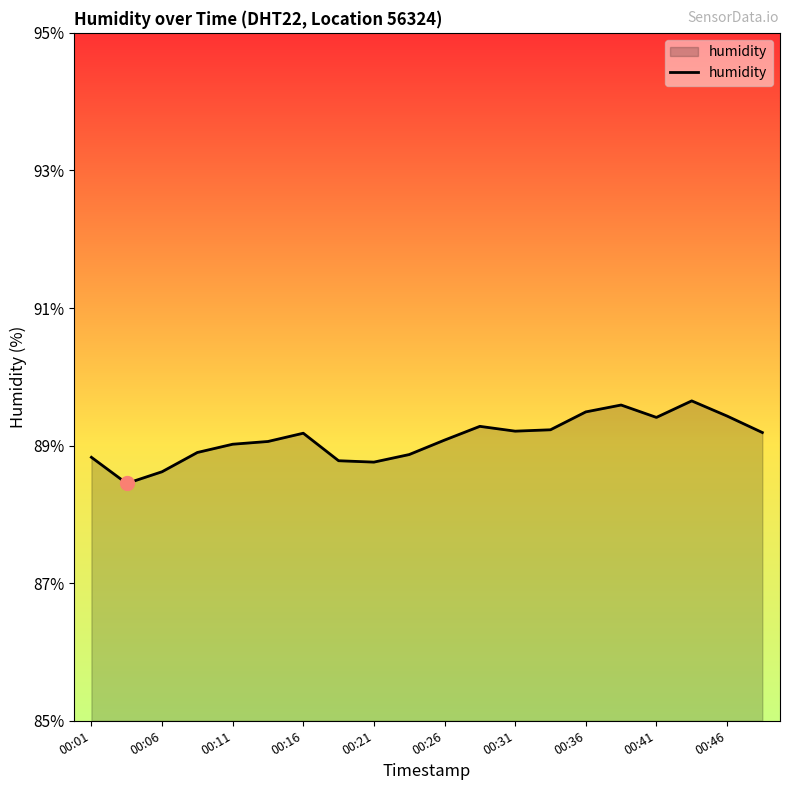

What is the smallest value displayed?

88.5